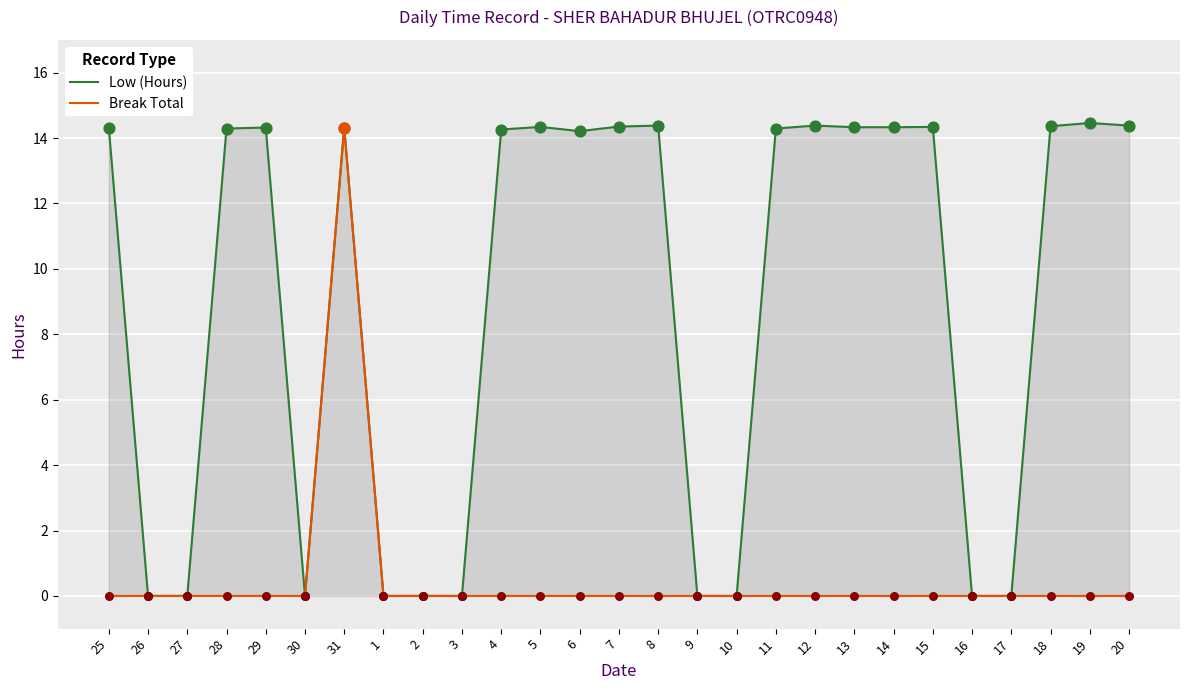

Which series has the largest Y range (max minus min)?

Low (Hours)